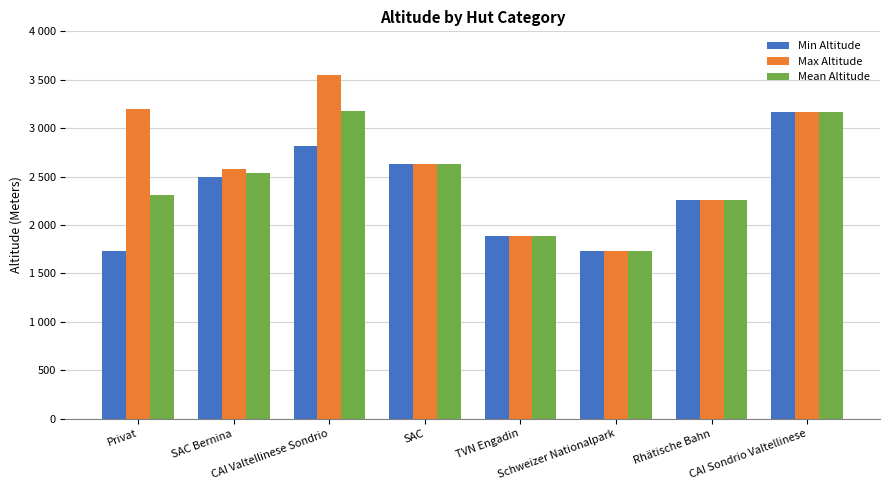

Where does the Mean Altitude series first go above 2534?

CAI Valtellinese Sondrio